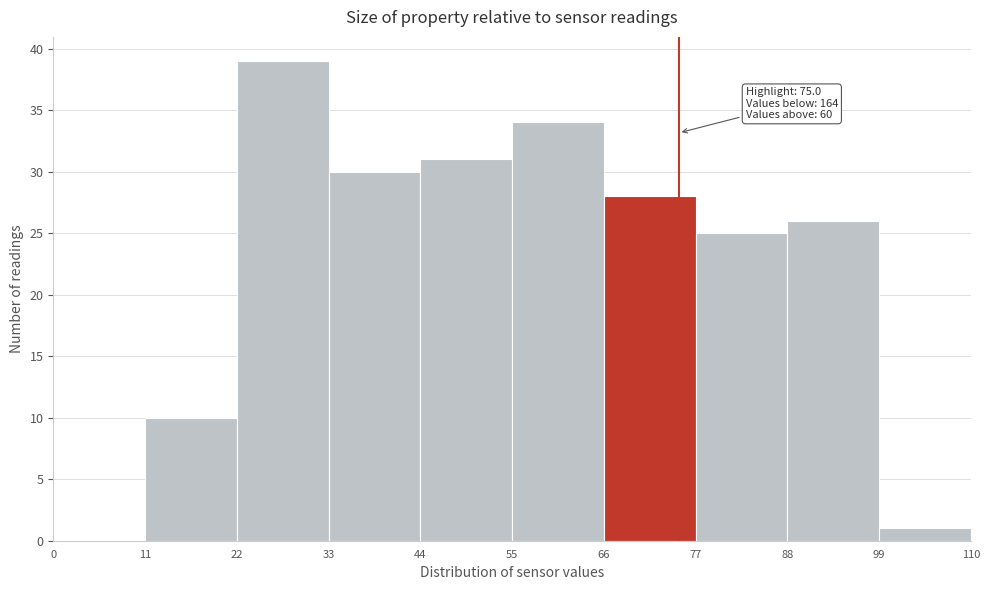

Over which range of the x-axis is the bar tallest?

22 to 33